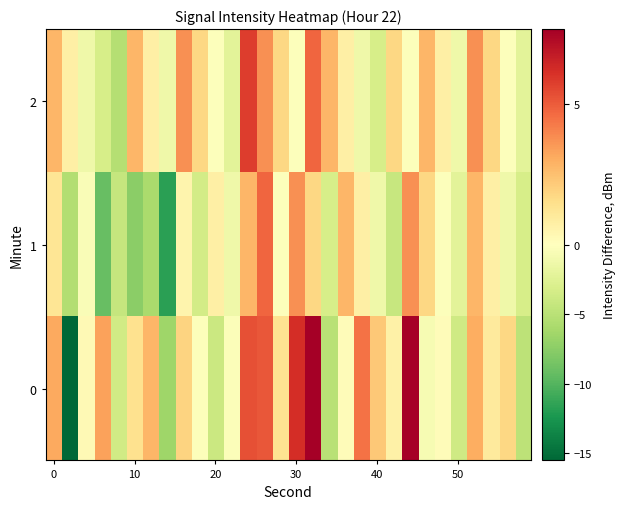

Reading left to right, transcribe all the data shown in this chart.

0: 3.2	-15.5	0.3	3.3	-3.6	1.4	2.8	-6.4	1.9	-0.2	-3.9	-0.3	5.3	5.1	1.4	6.2	7.7	-5.1	0.1	4.5	2.2	0.7	7.6	-0.7	0.2	-3.7	3.0	1.0	1.8	-4.8
1: 1.2	-5.4	-0.4	-9.1	-4.3	-7.4	-5.9	-11.6	0.5	-3.4	0.8	-1.2	2.8	4.8	-0.2	3.8	1.8	-3.2	2.8	0.8	-1.2	-4.2	3.8	1.8	-0.2	-2.2	2.8	0.8	-1.2	-3.2
2: 2.8	0.8	-1.2	-3.2	-5.2	2.8	0.8	-1.2	3.8	1.8	-0.2	-2.2	5.8	3.8	1.8	-0.2	4.8	2.8	0.8	-1.2	-3.2	1.8	-0.2	2.8	0.8	-1.2	3.8	1.8	-0.2	-2.2